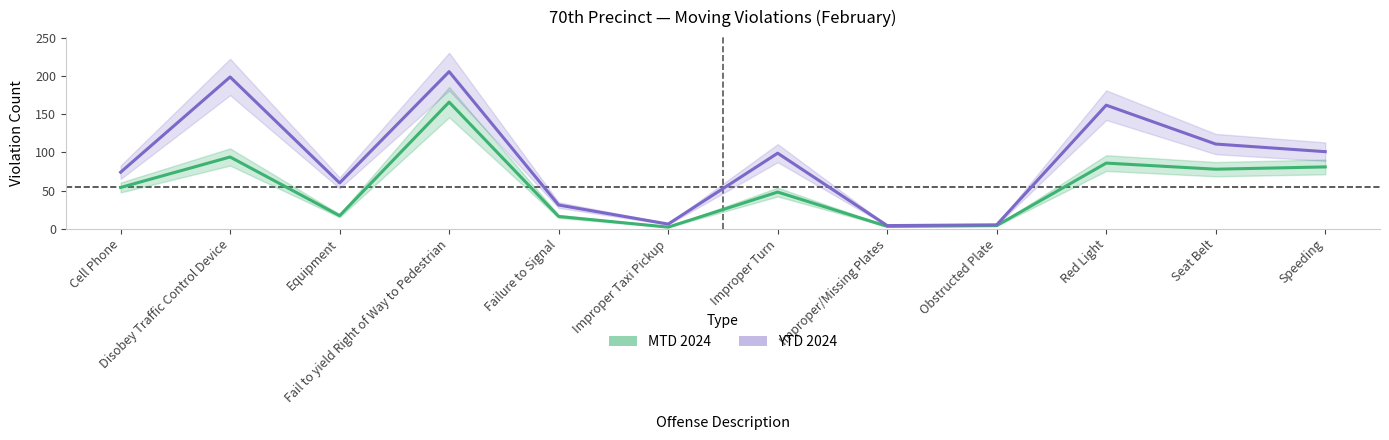

Reading left to right, list all the values displayed in this chart.

MTD 2024: Cell Phone=54	Disobey Traffic Control Device=94	Equipment=17	Fail to yield Right of Way to Pedestrian=166	Failure to Signal=16	Improper Taxi Pickup=2	Improper Turn=48	Improper/Missing Plates=3	Obstructed Plate=4	Red Light=86	Seat Belt=78	Speeding=81
YTD 2024: Cell Phone=74	Disobey Traffic Control Device=199	Equipment=60	Fail to yield Right of Way to Pedestrian=206	Failure to Signal=31	Improper Taxi Pickup=6	Improper Turn=99	Improper/Missing Plates=4	Obstructed Plate=5	Red Light=162	Seat Belt=111	Speeding=101